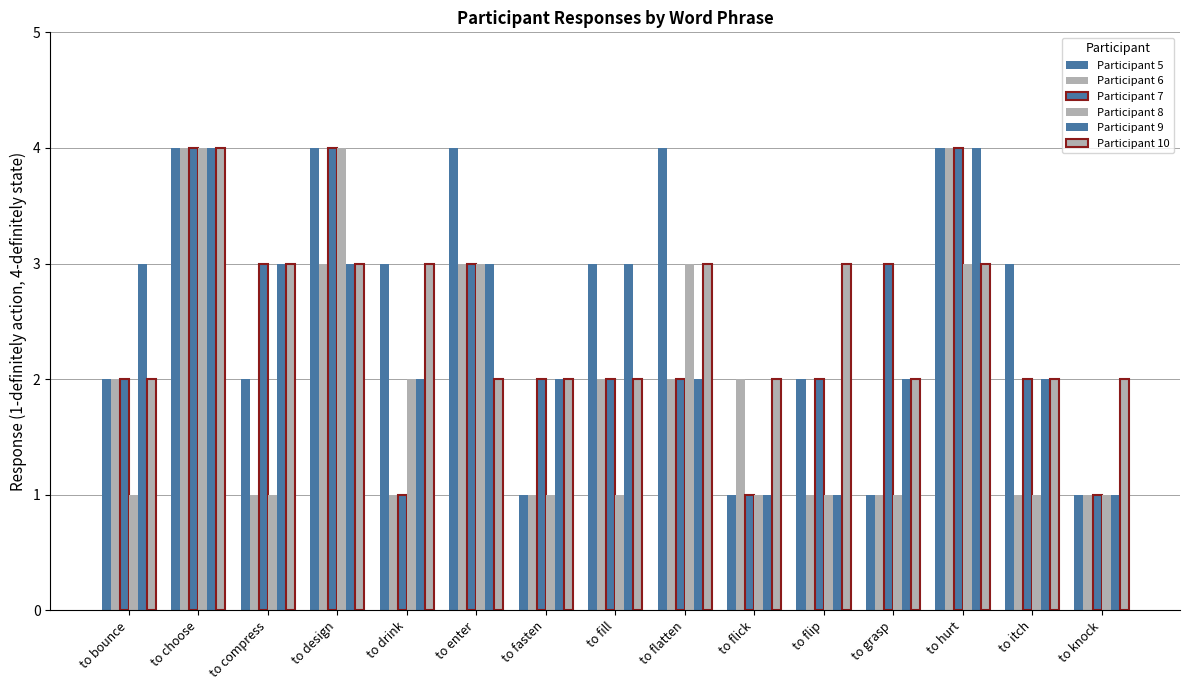

Count the number of data series in this chart.

6